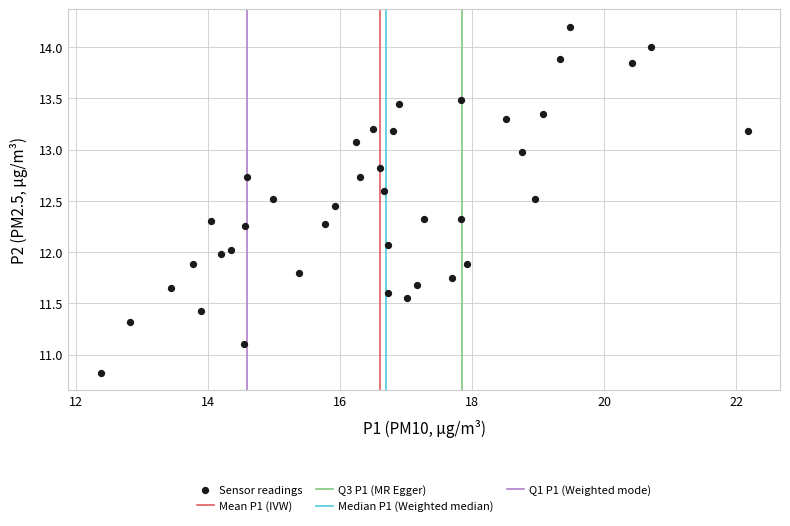

What is the range of X values (max minus min)?

9.8